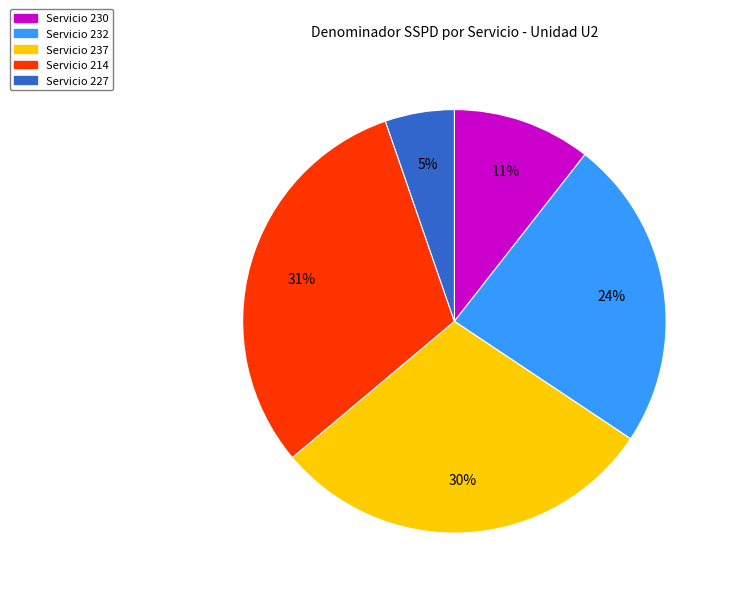

Is there a majority slice in this chart?

No